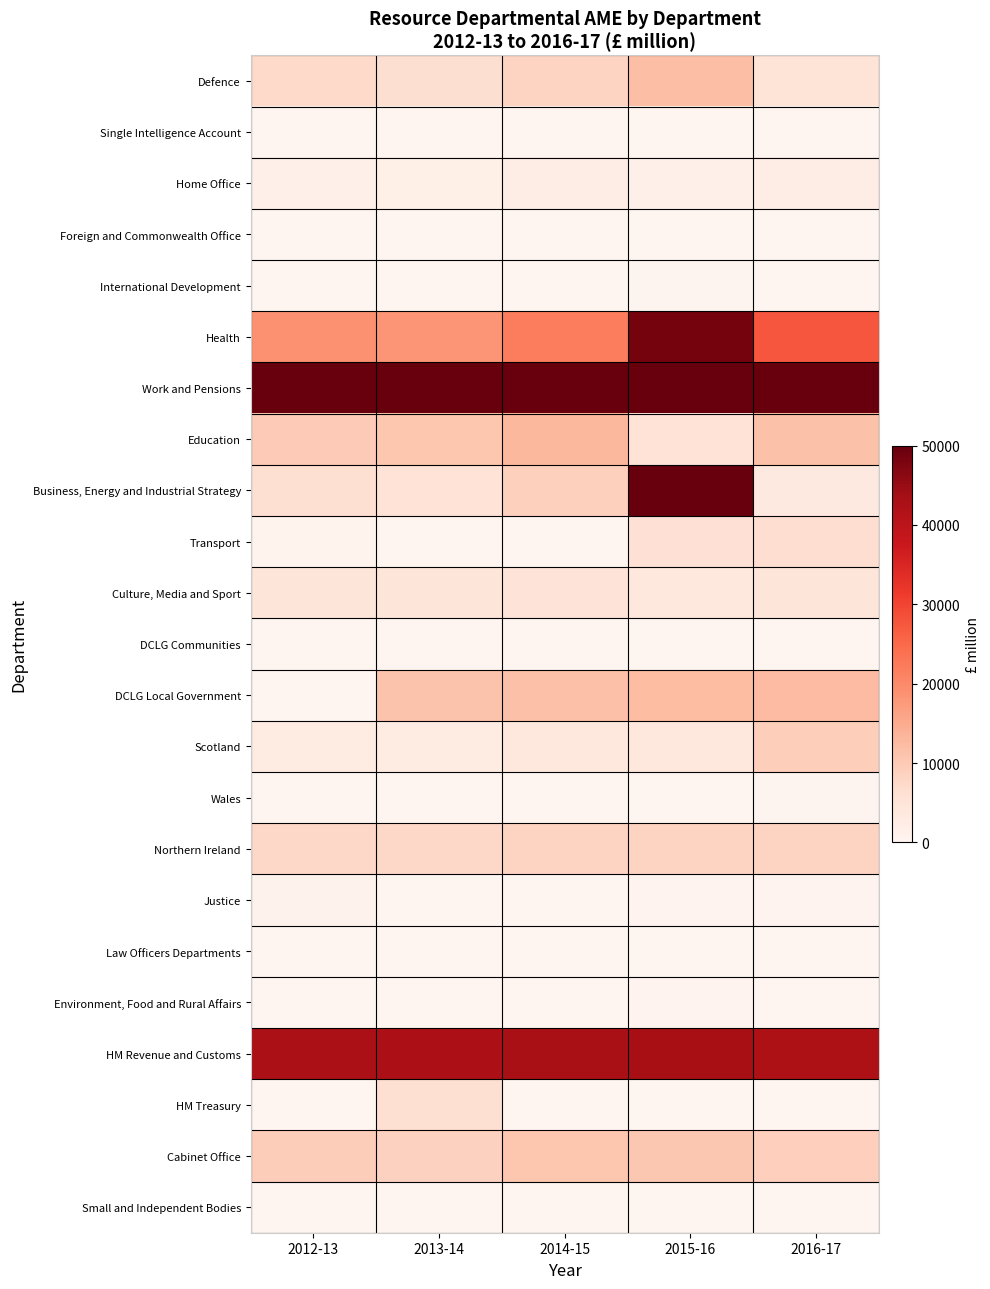

At which category is the sum across all series the highest?

2015-16